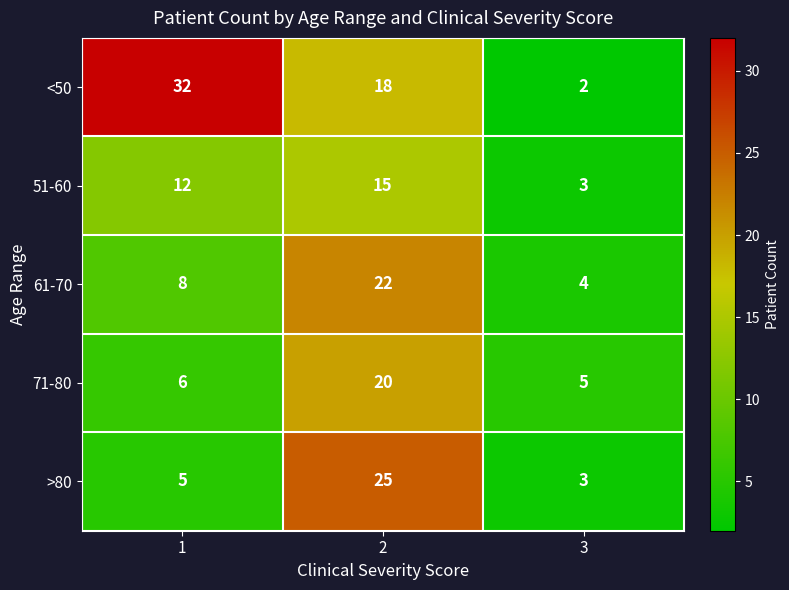

Reading left to right, transcribe all the data shown in this chart.

<50: 1=32	2=18	3=2
51-60: 1=12	2=15	3=3
61-70: 1=8	2=22	3=4
71-80: 1=6	2=20	3=5
>80: 1=5	2=25	3=3